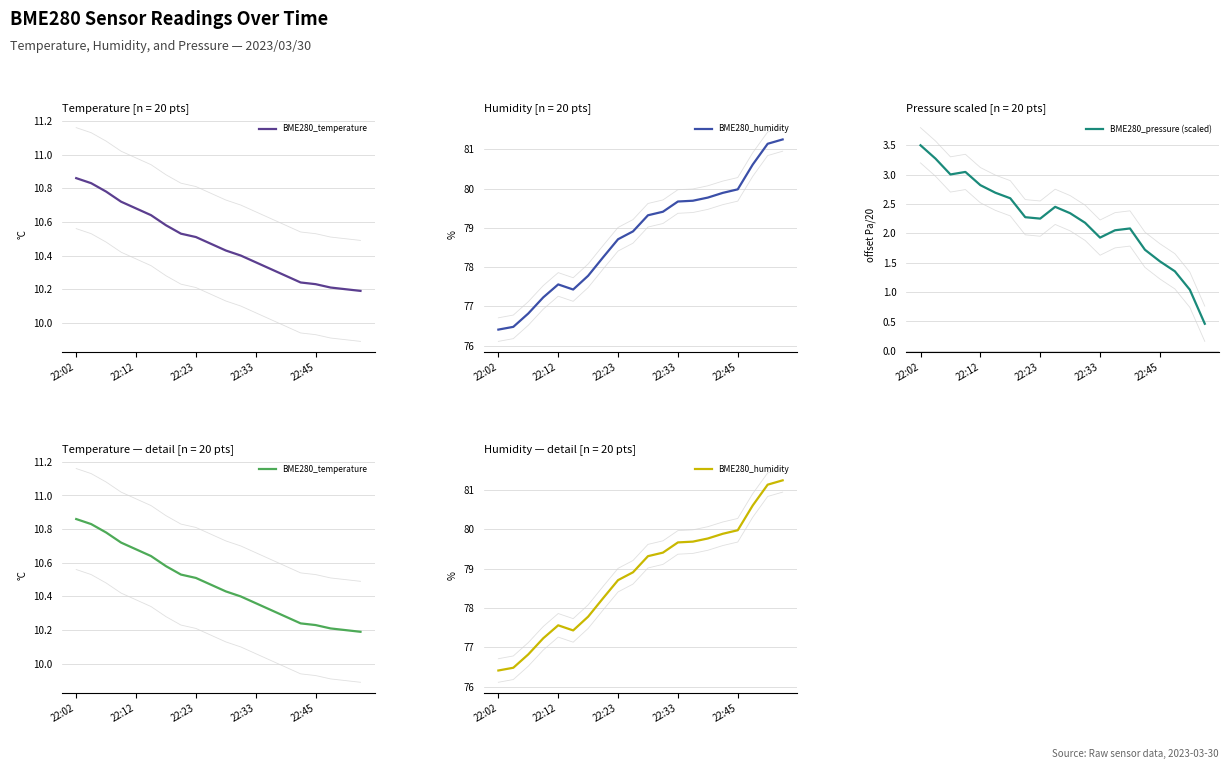

What is the difference between the second highest and minimum values in the BME280_temperature series?

0.6